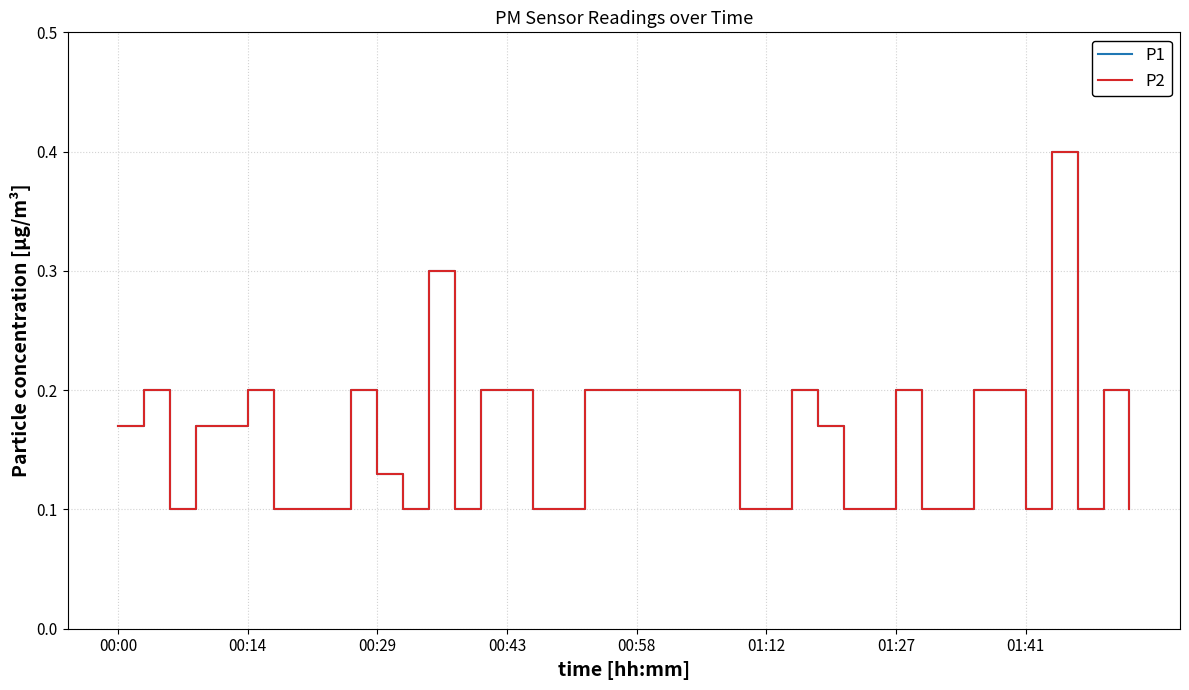

True or false: P1 has more than 0 interior local peaks.

True